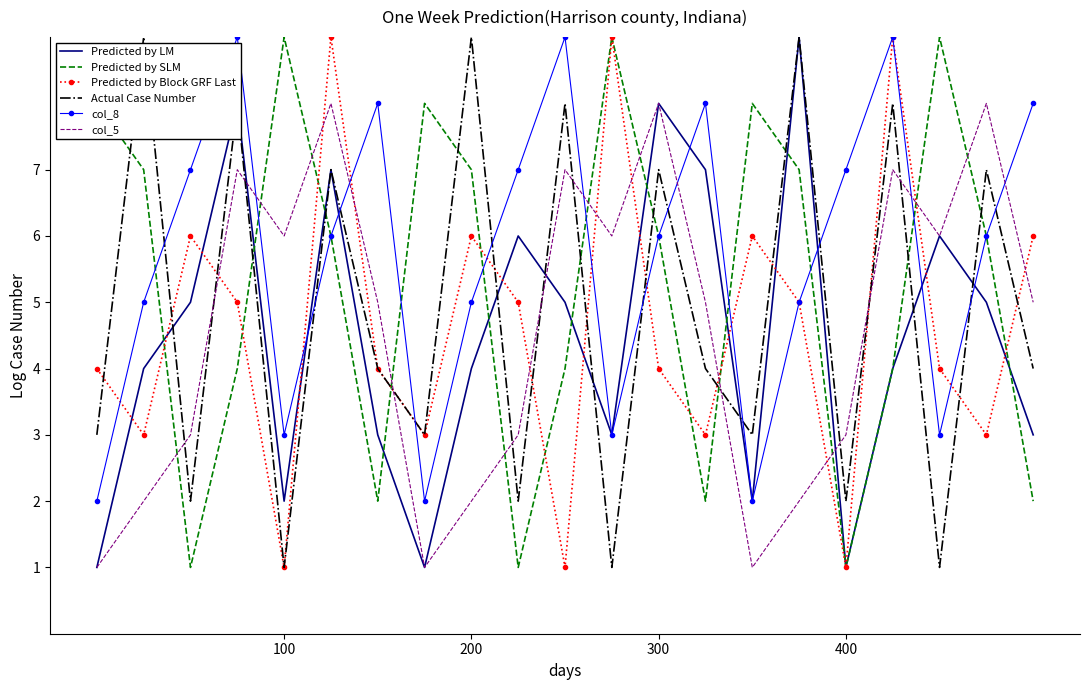

Count the Predicted by LM values in the range 3 to 6.

11